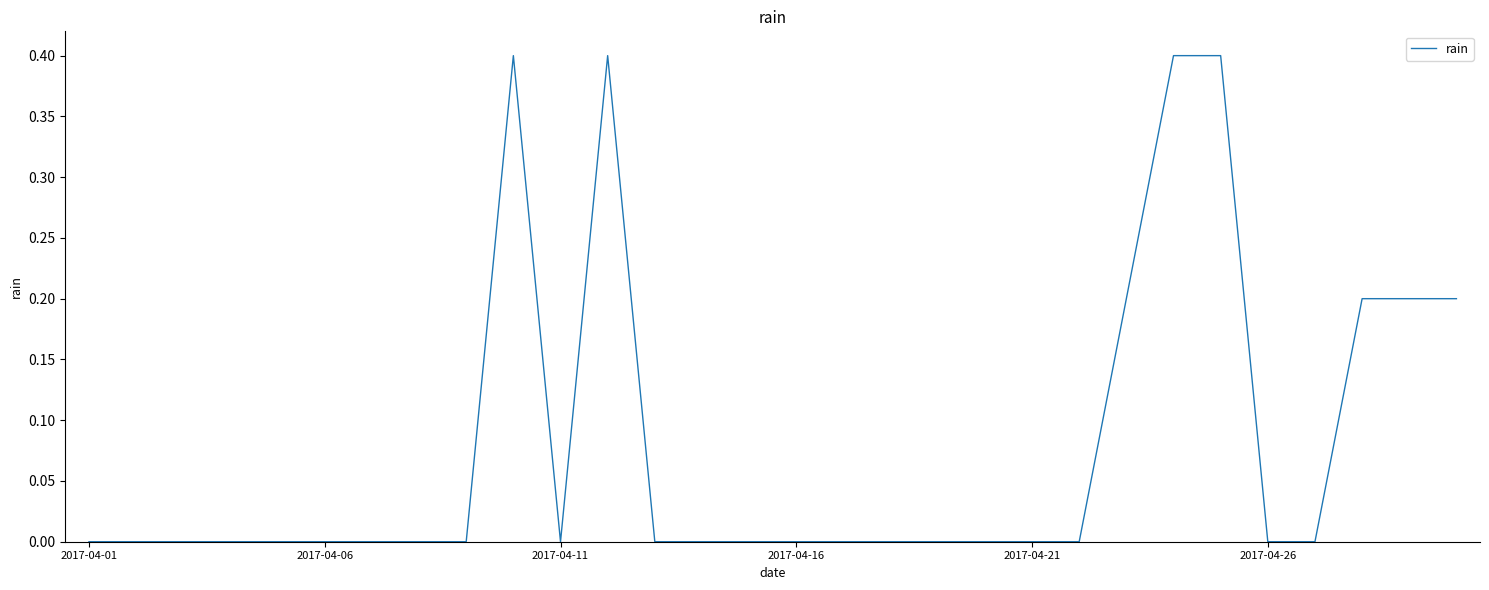

Reading left to right, what are all the values shown in this chart?

0.0	0.0	0.0	0.0	0.0	0.0	0.0	0.0	0.0	0.4	0.0	0.4	0.0	0.0	0.0	0.0	0.0	0.0	0.0	0.0	0.0	0.0	0.2	0.4	0.4	0.0	0.0	0.2	0.2	0.2